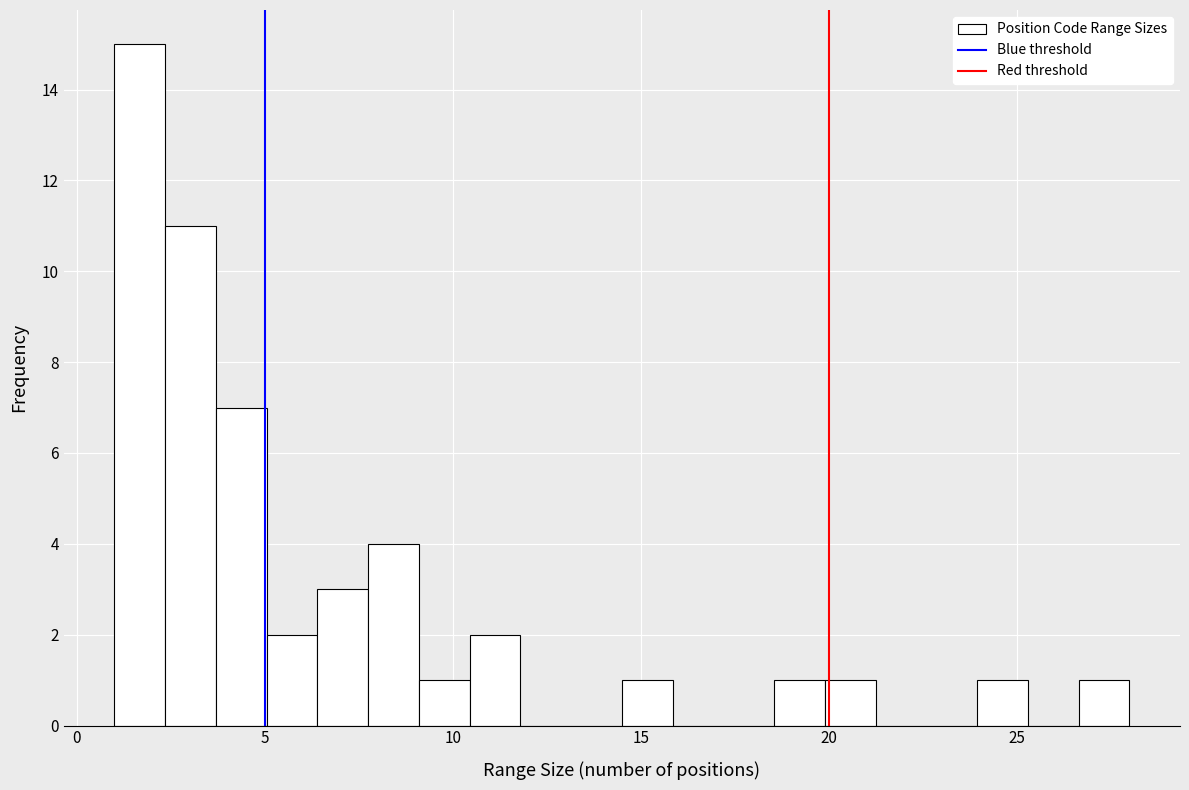

Around what value on the x-axis is the tallest bar? Give the approximate position of its centre, as read against the axis.

1.5